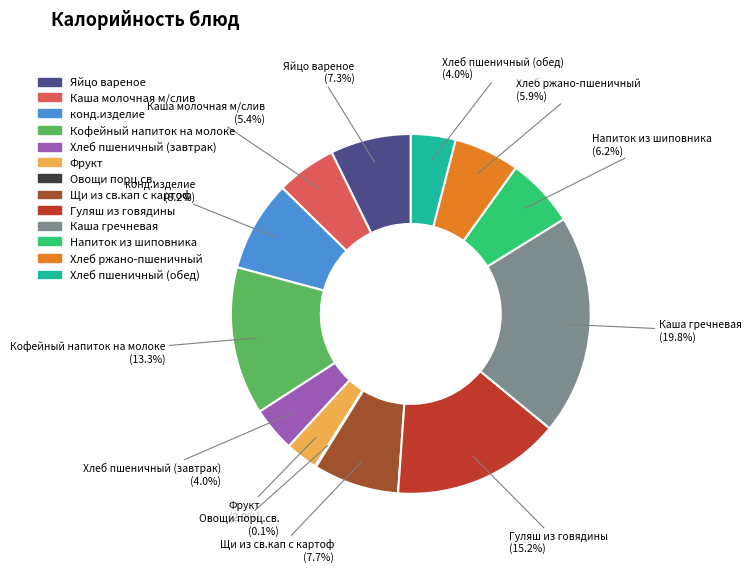

What percentage do Гуляш из говядины and Каша гречневая together represent?

35.0%